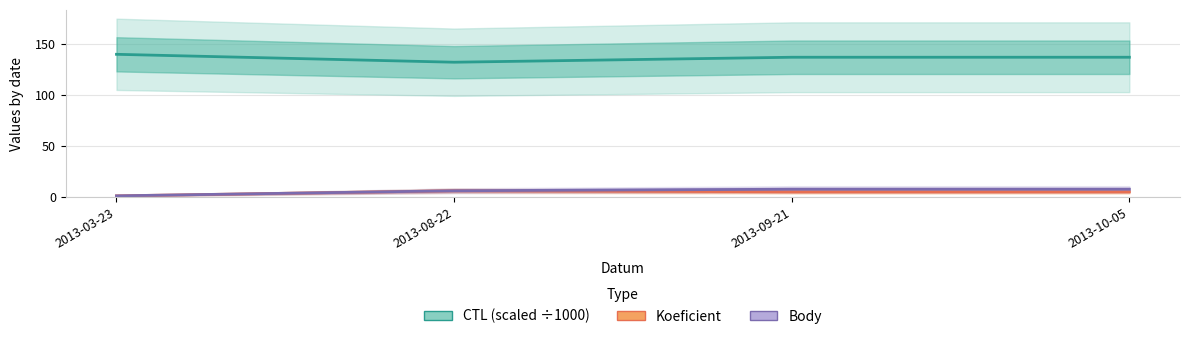

What is the difference between the highest and lowest values at 2013-09-21?

132.0